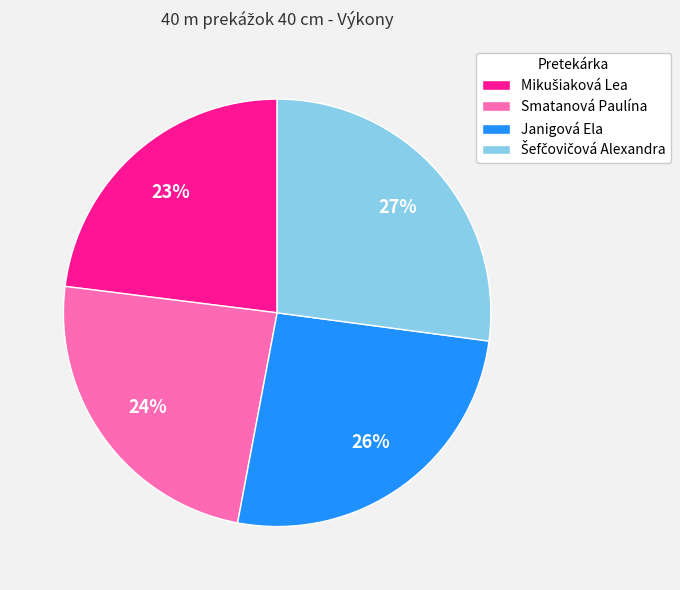

Does any single category account for the majority?

No